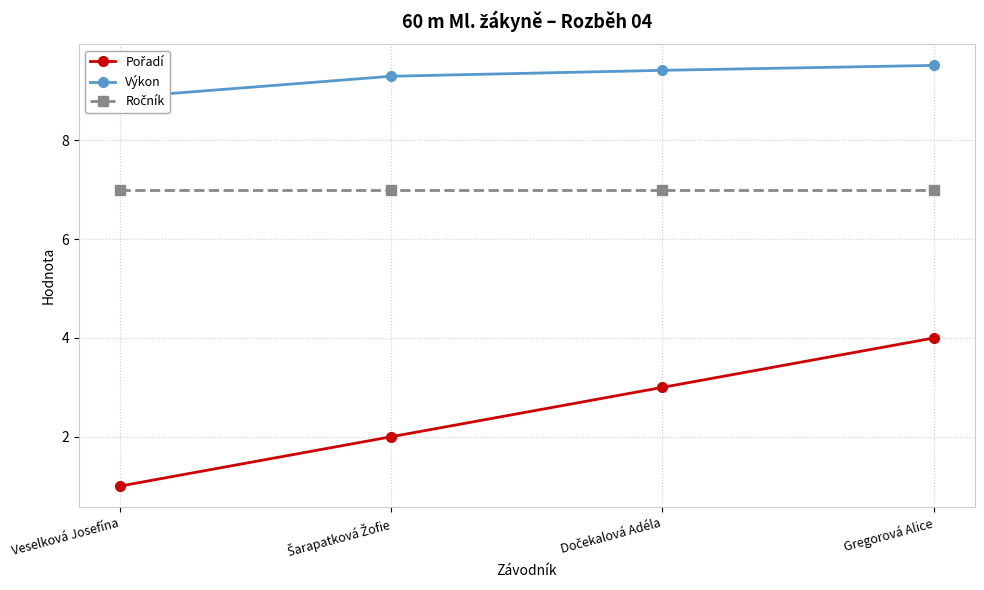

The value of Pořadí at Gregorová Alice is 4.0. True or false?

True